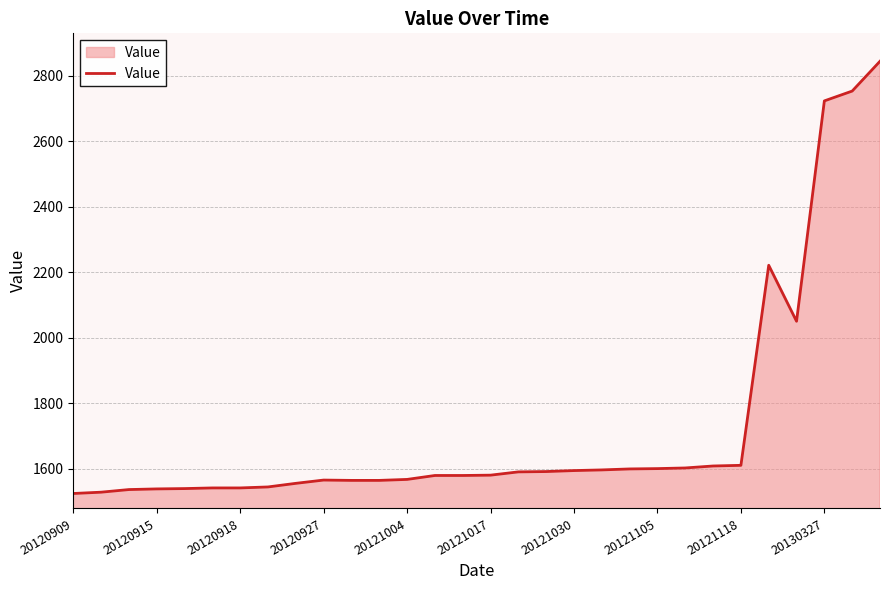

What is the smallest value displayed?

1524